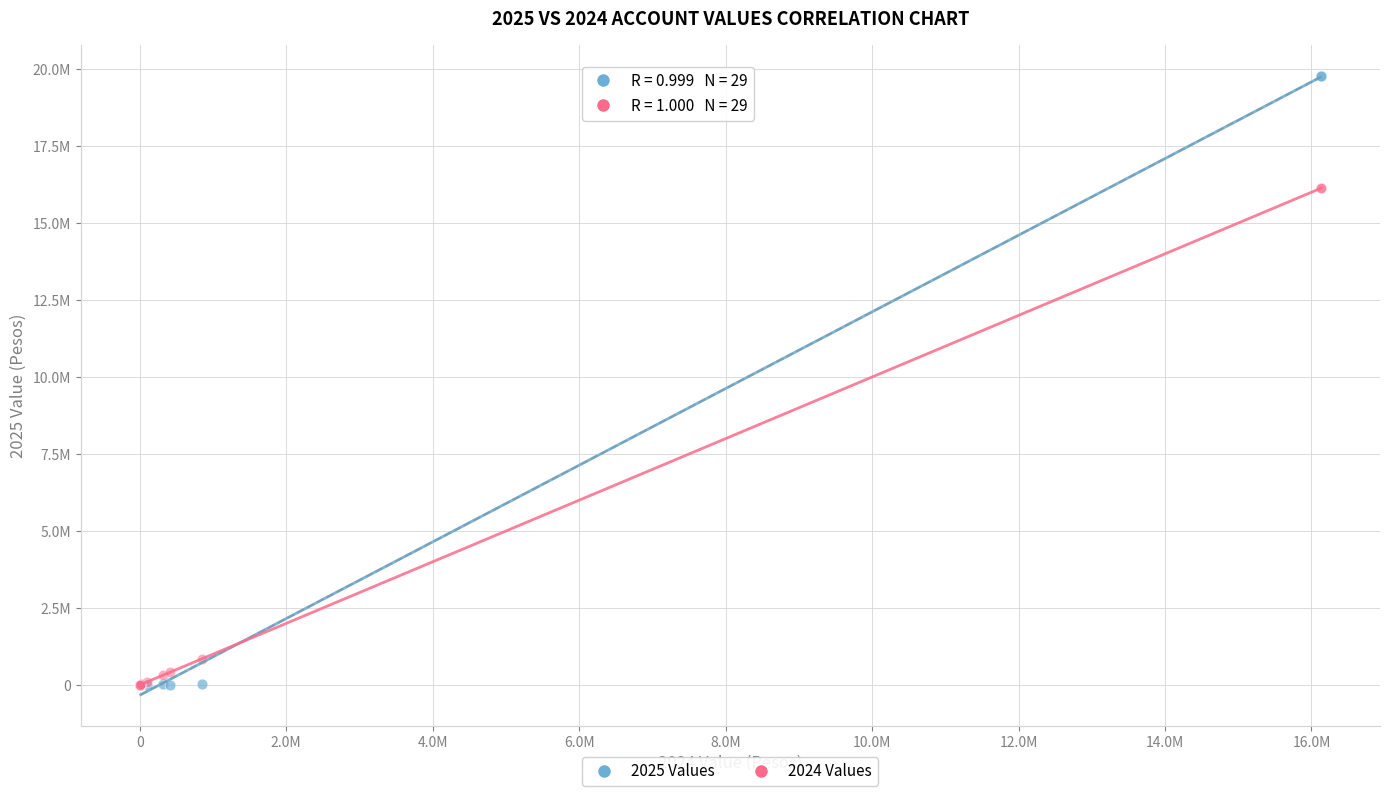

Which series contains the highest Y value?

2025 Values